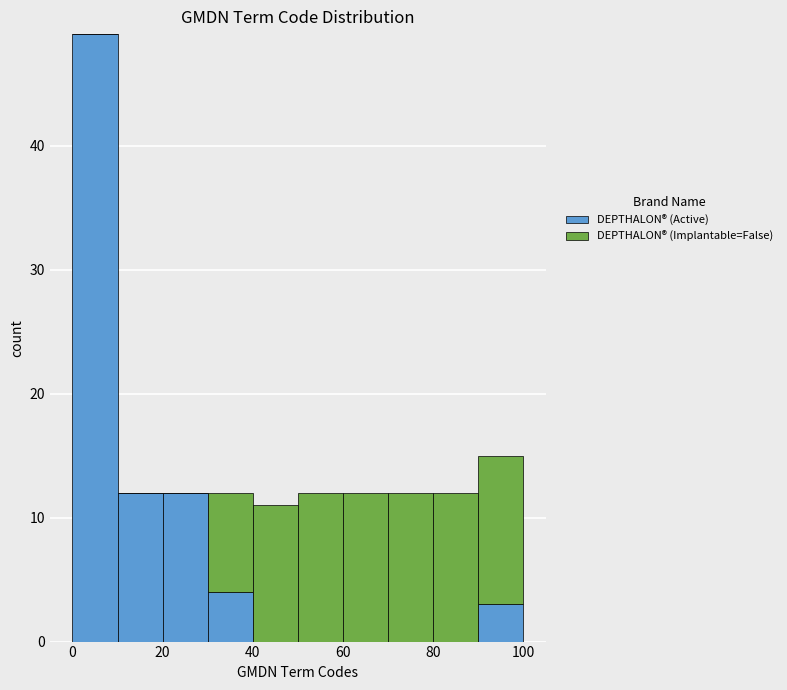

Reading left to right, transcribe this chart: for each stacked bar, give the range it covers on the x-axis and its total height. The values are not printed on the chart, so give them approximately, as read against the axis.

0 to 10: 49
10 to 20: 12
20 to 30: 12
30 to 40: 12
40 to 50: 11
50 to 60: 12
60 to 70: 12
70 to 80: 12
80 to 90: 12
90 to 100: 15